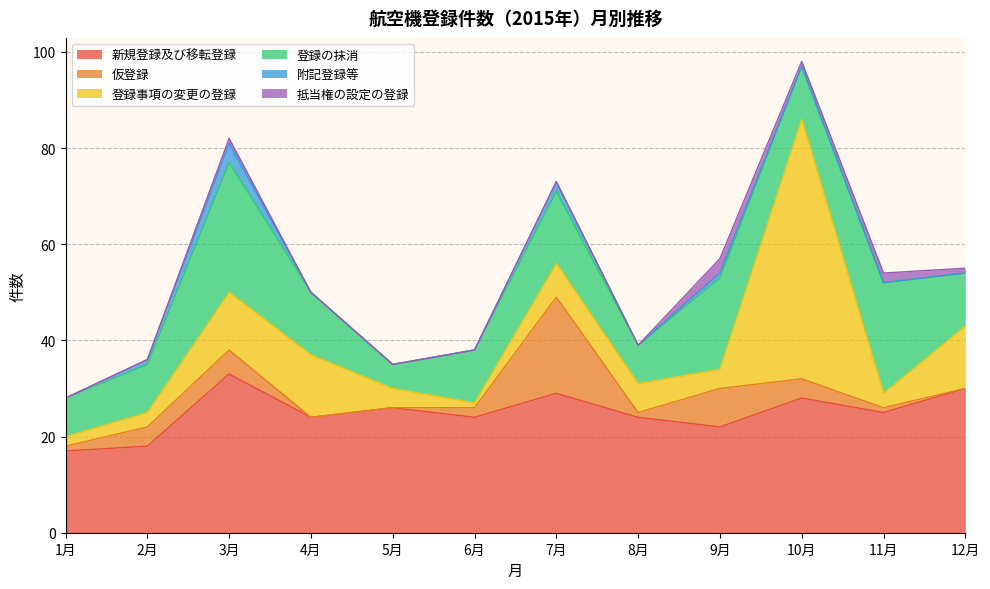

Between 7月 and 9月, which series saw the biggest shift?

仮登録